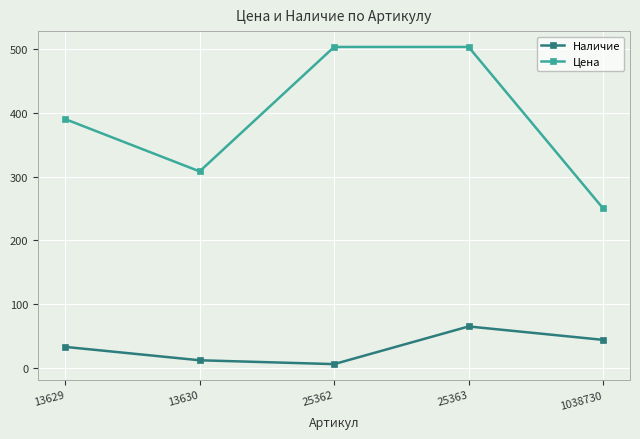

At how many categories does at least one series exceed 495?

2